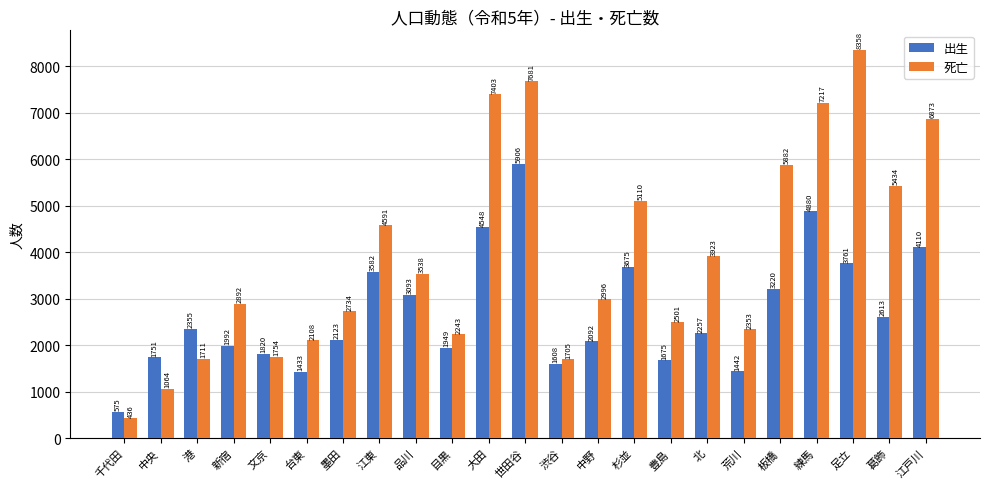

What is the sum of all 出生 values?

62460